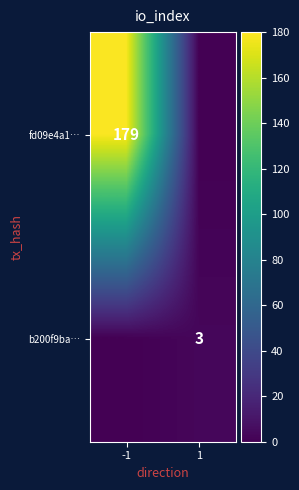

The value of b200f9ba… at 1 is 1. True or false?

False